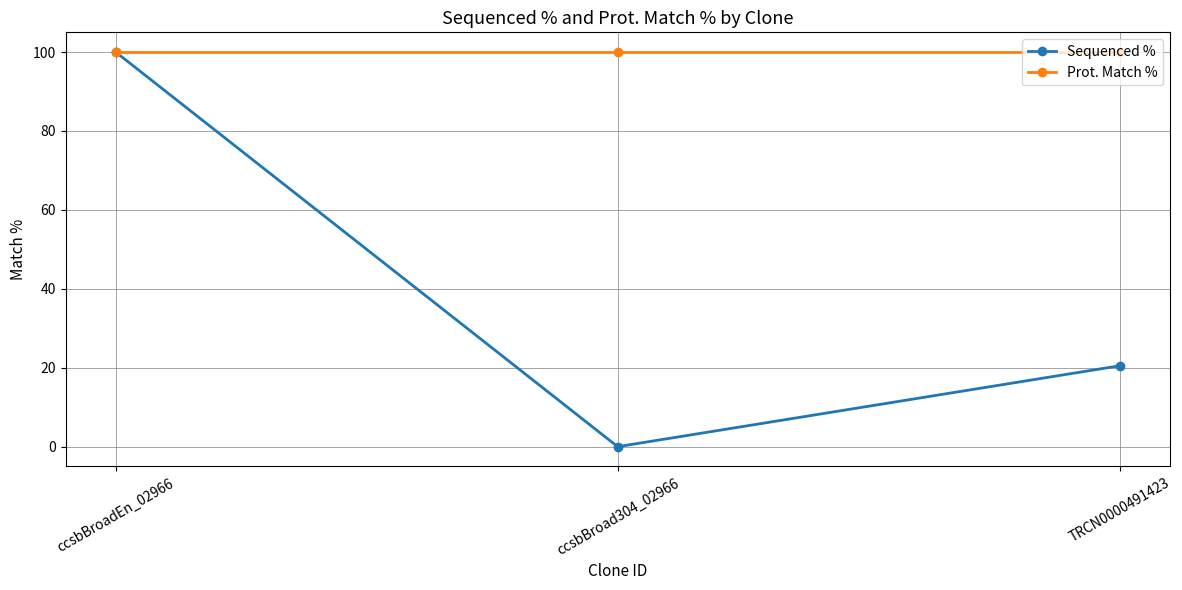

How many Sequenced % values are between 0 and 100?

3